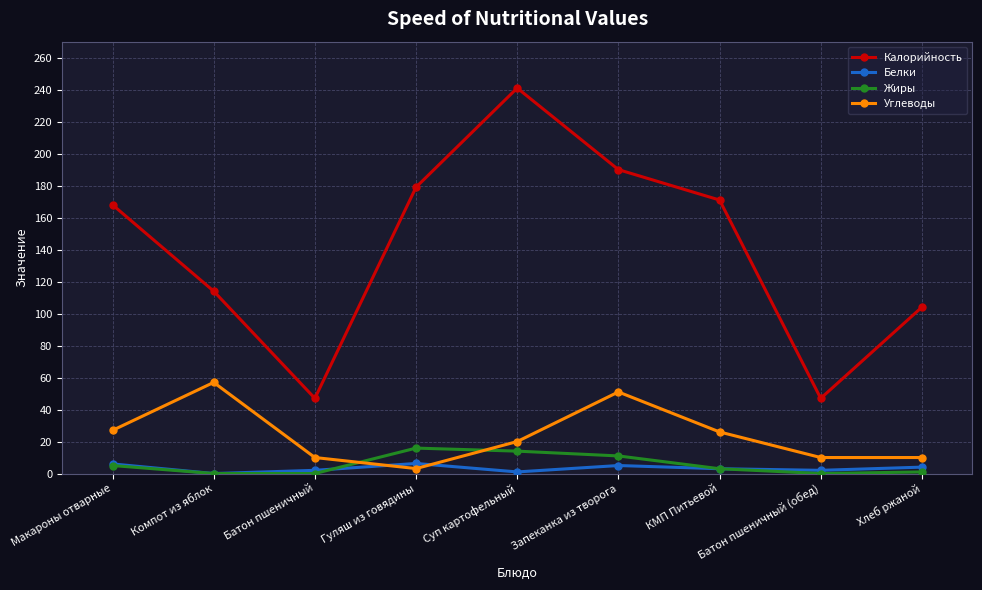

In Белки, how many points are lower than both neighbors (excluding endpoints)?

3